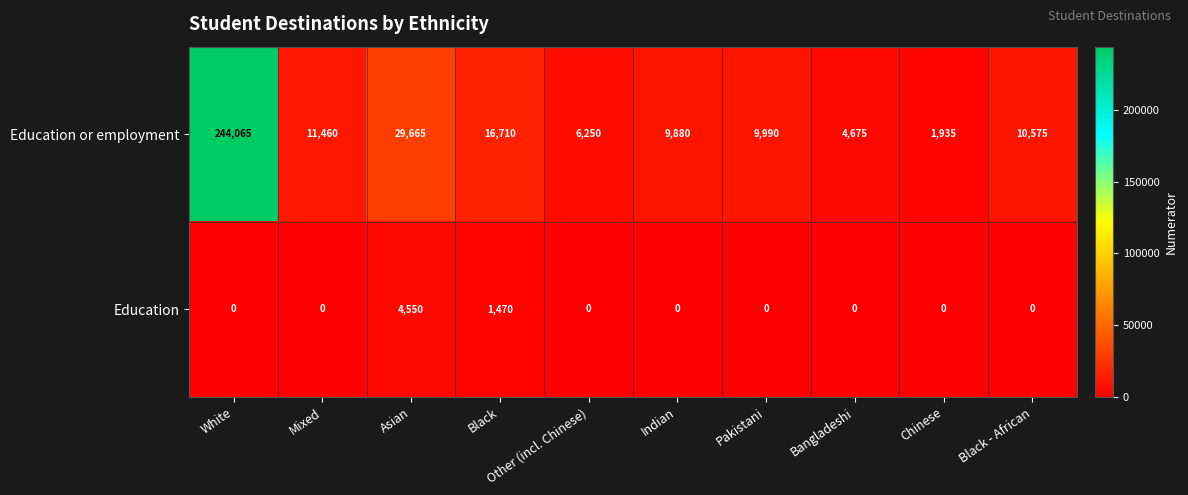

Rank the series by their average value, from highest to lowest.

Education or employment, Education